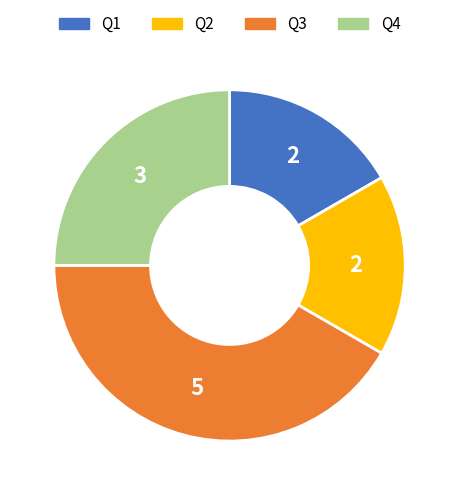

Between Q3 and Q2, which is larger?

Q3